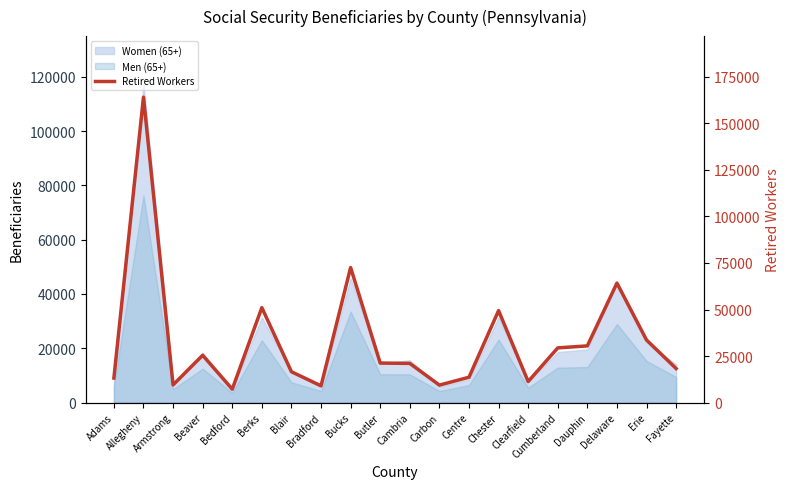

How many data points does each series have?

20